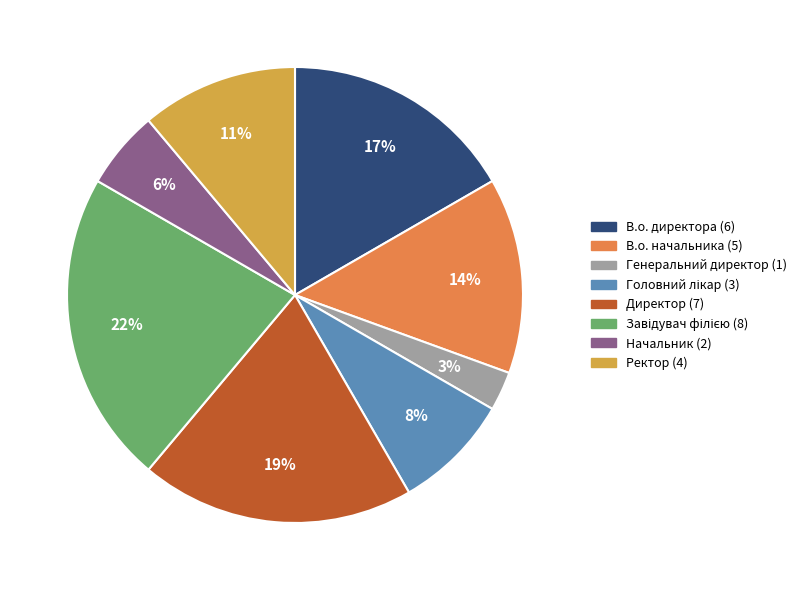

Is the sum of В.о. начальника and Начальник greater than half?

No